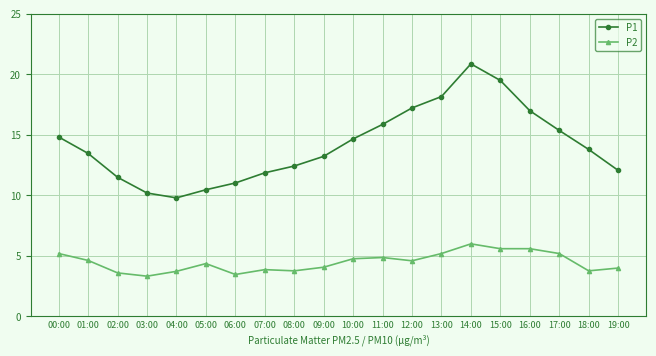

Which series has the largest range (max minus min)?

P1